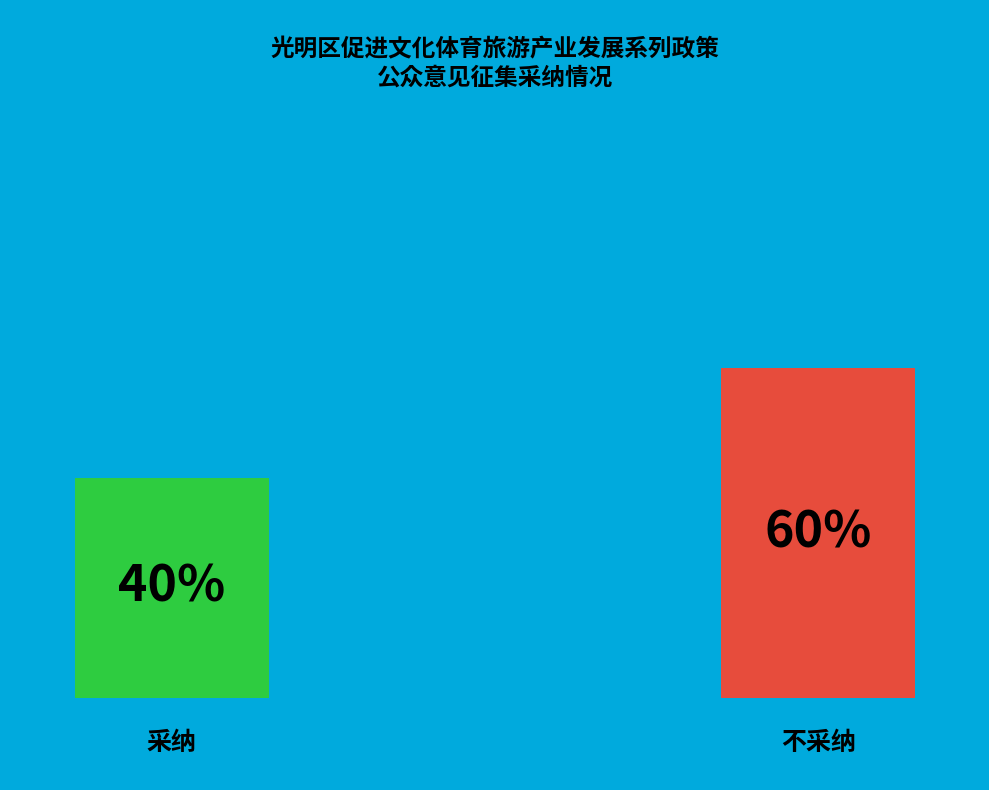

To the nearest percent, what is the average slice percentage?

50%